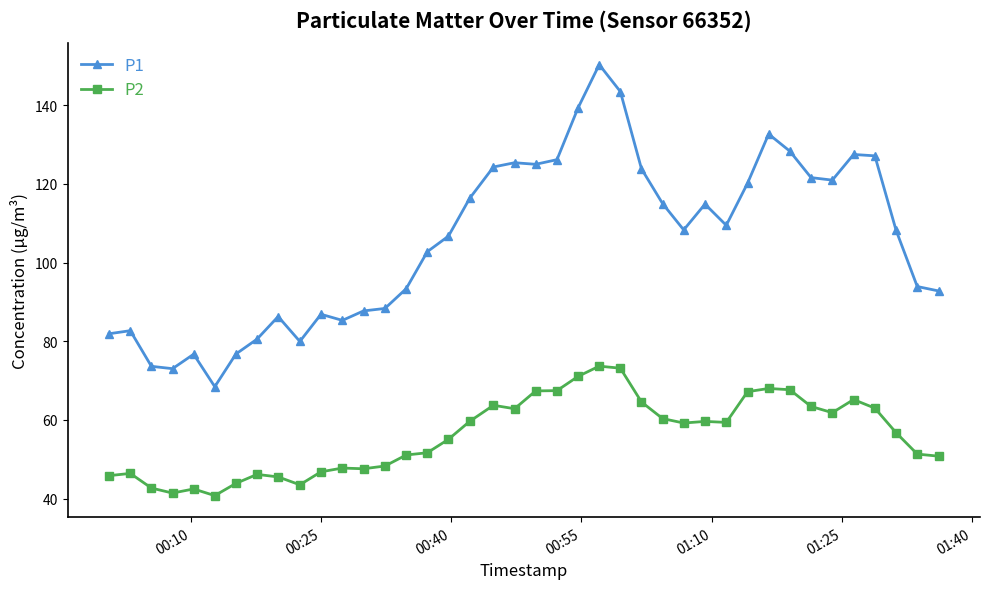

List the series in order of their overall mean, highest first.

P1, P2